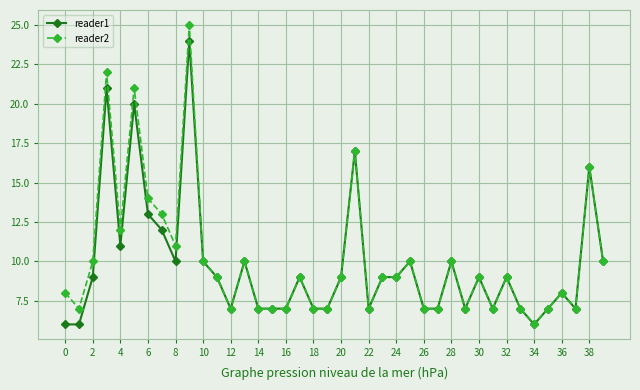

Which series has the largest range (max minus min)?

reader2